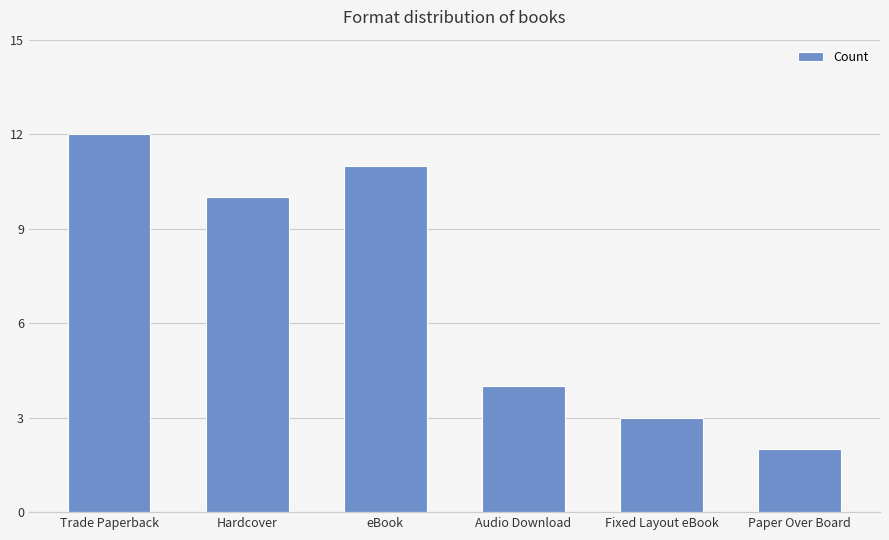

Is it true that the value at Audio Download is 7?

False